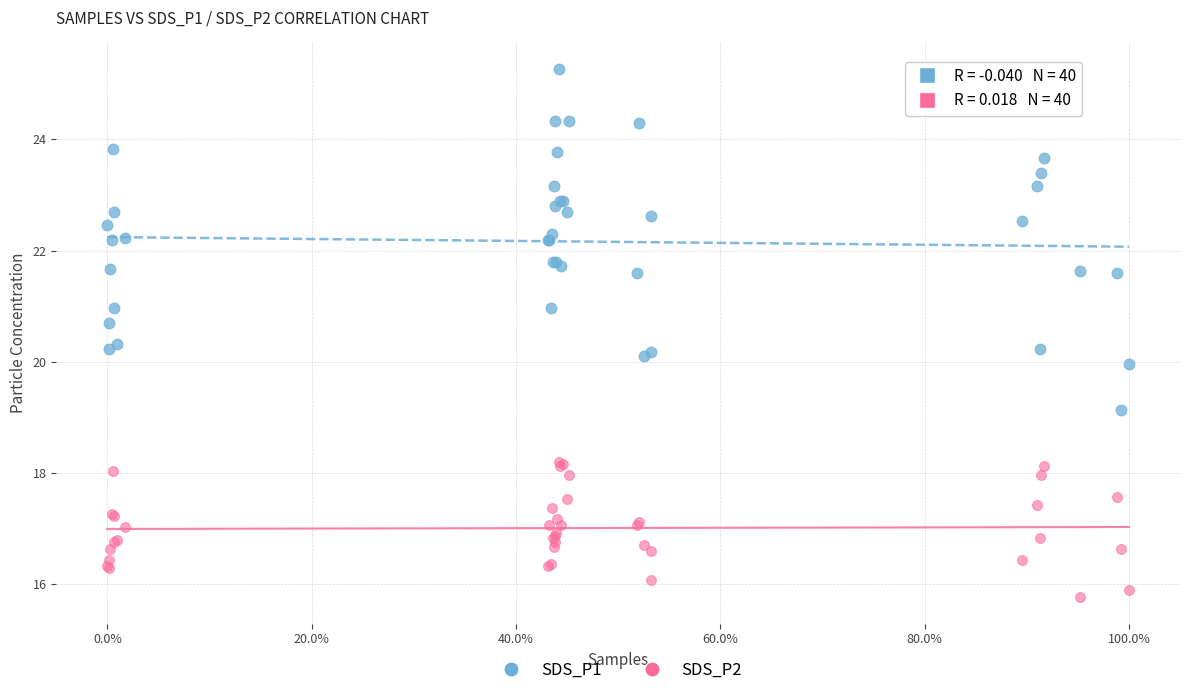

Which series has the widest spread of Y values?

SDS_P1